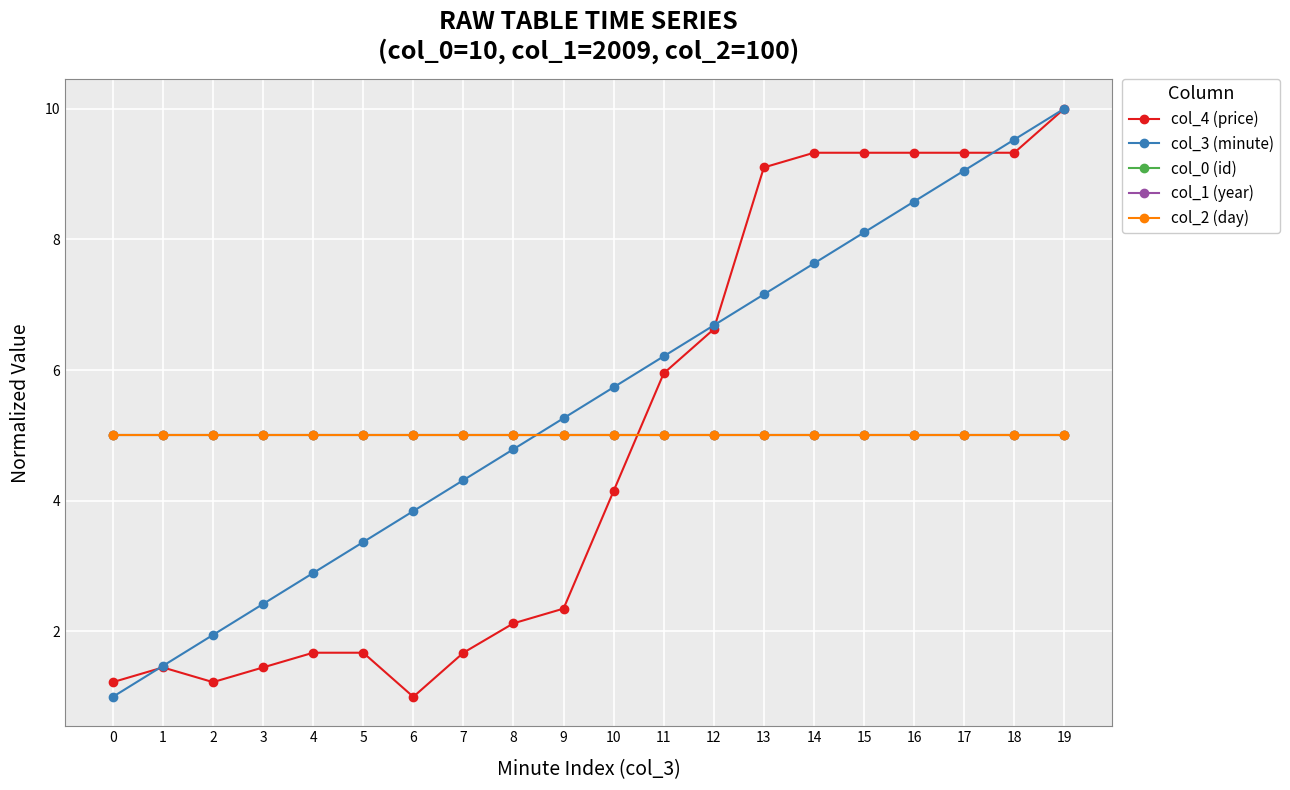

Is this an area chart (filled region under the line)?

No